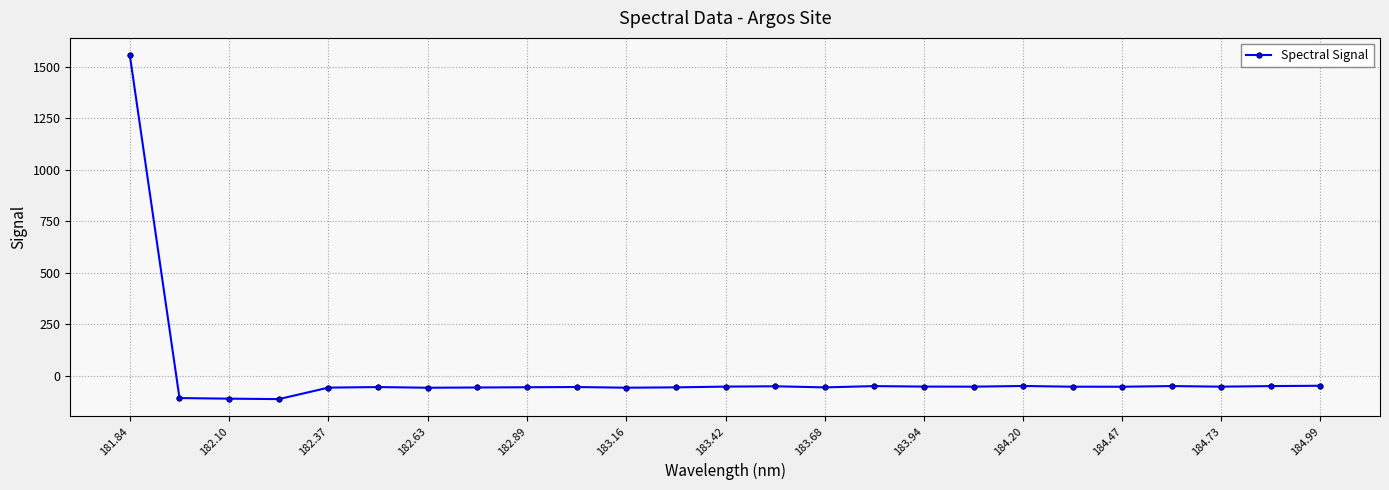

What is the difference between the maximum and minimum values?

1668.8